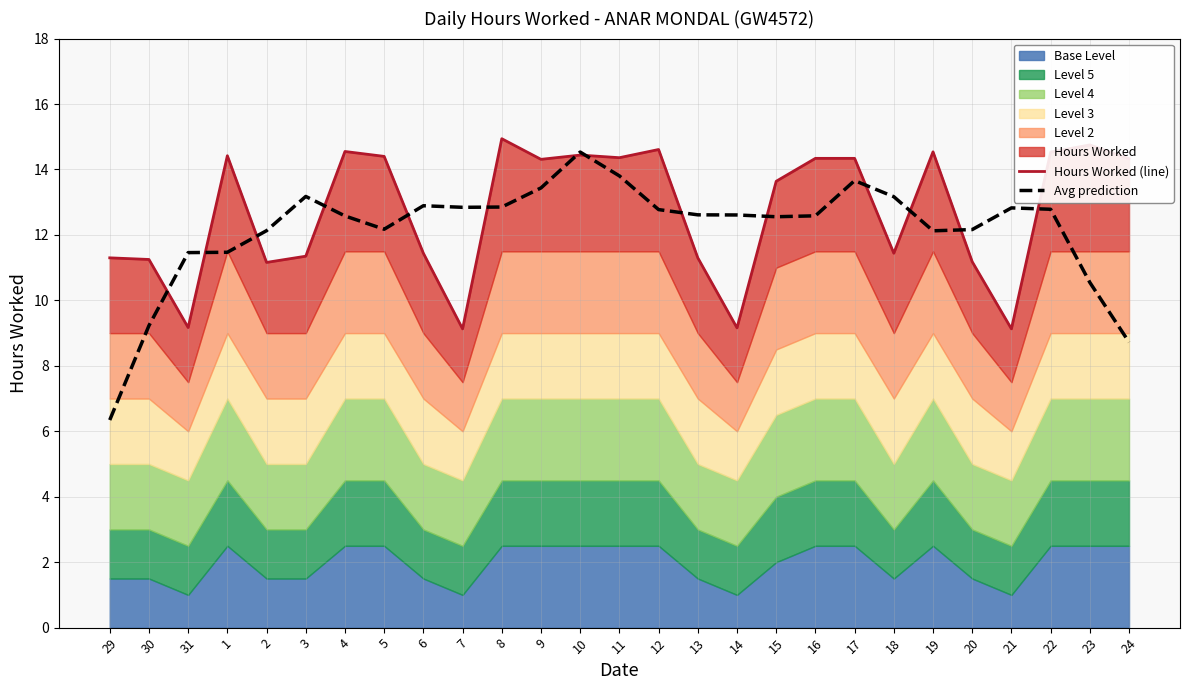

At which label is Hours Worked (line) closest to 12?

6